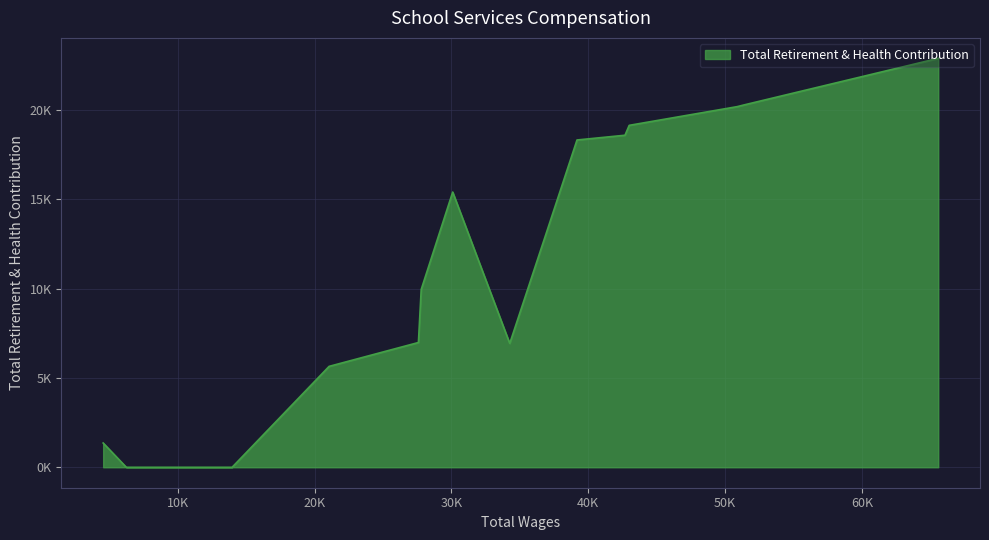

Does the chart have visible grid lines?

Yes